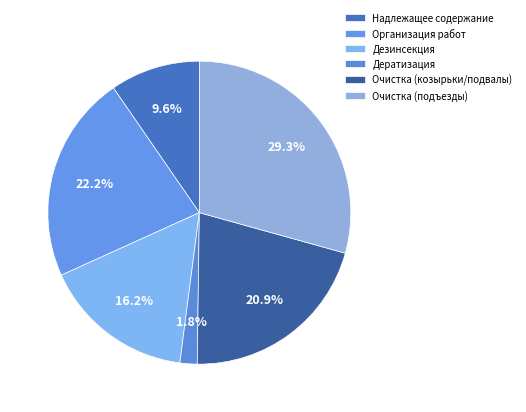

Count the number of slices in the pie.

6